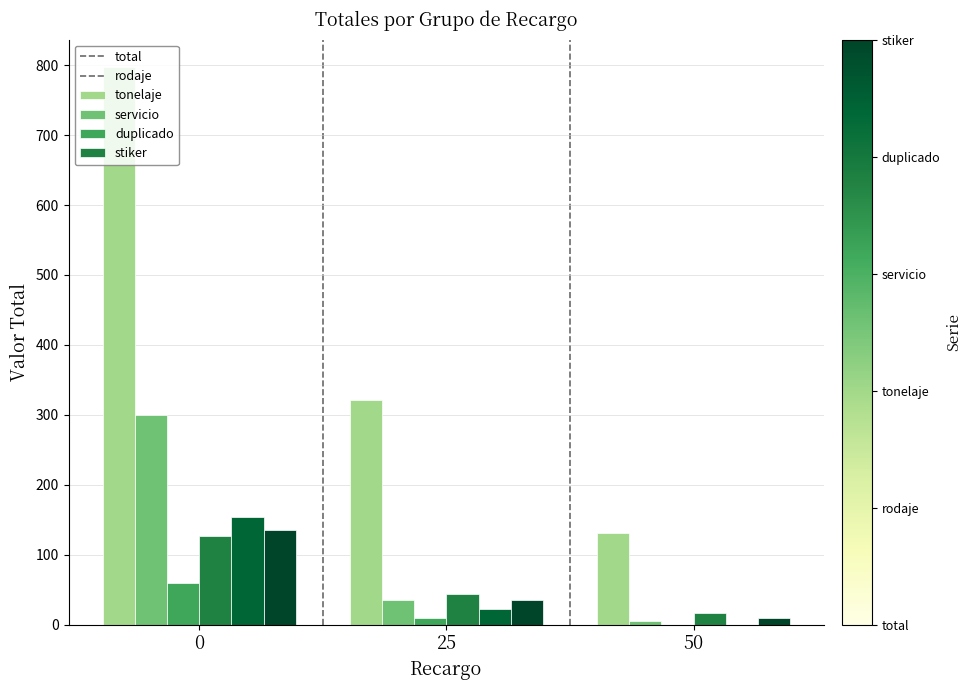

What is the spread (max minus min) of values at 0?

737